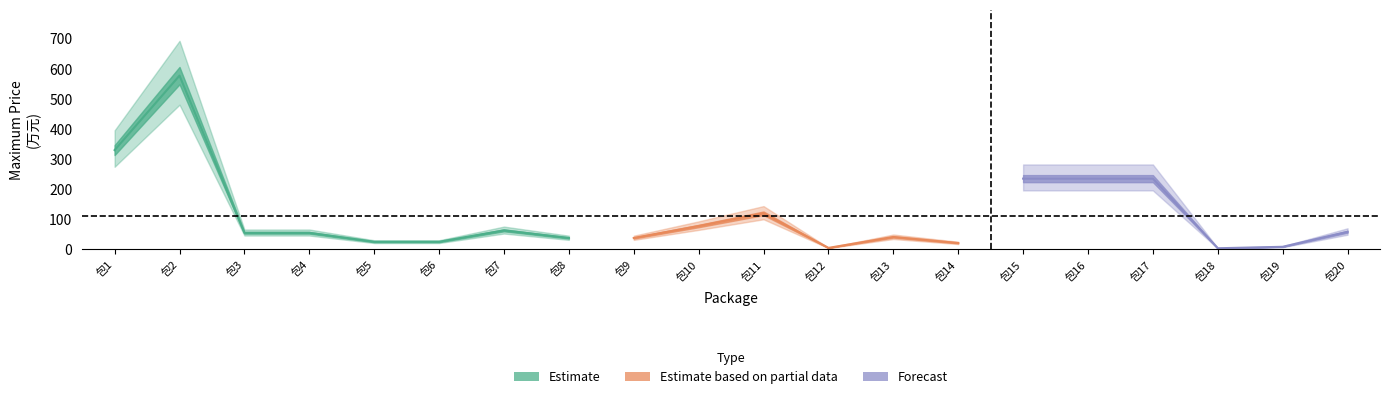

Where is 单项最高限价（不含税万元） nearest to the value 290?

包1